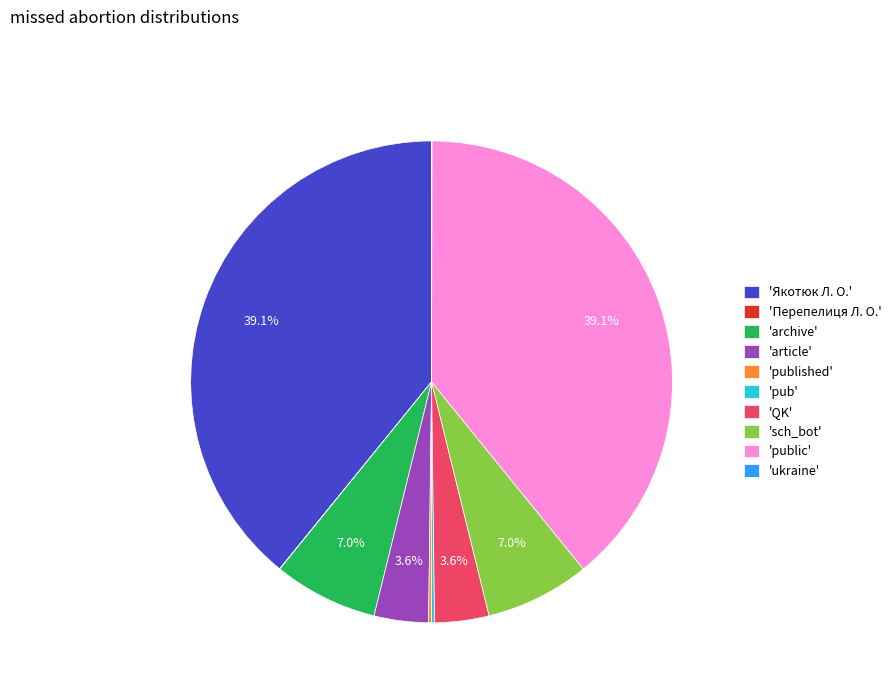

What percentage is NOT represented by 'article'?

96.4%